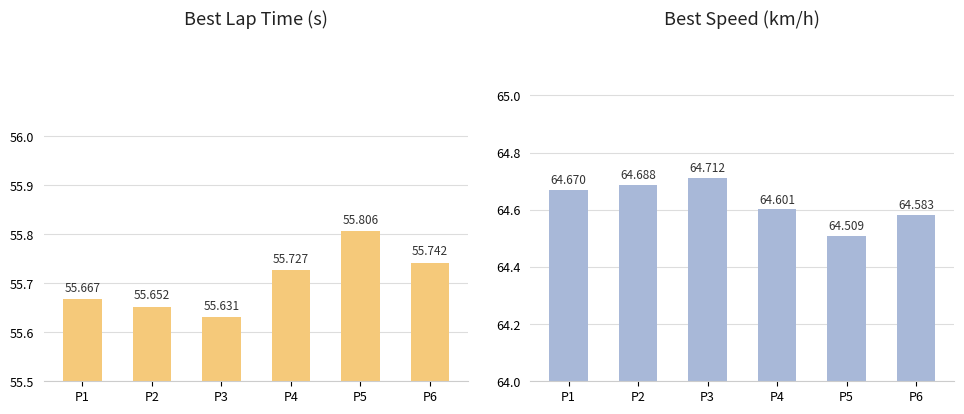

Reading left to right, transcribe all the data shown in this chart.

Best Lap time: 55.7	55.7	55.6	55.7	55.8	55.7
Best Speed: 64.7	64.7	64.7	64.6	64.5	64.6